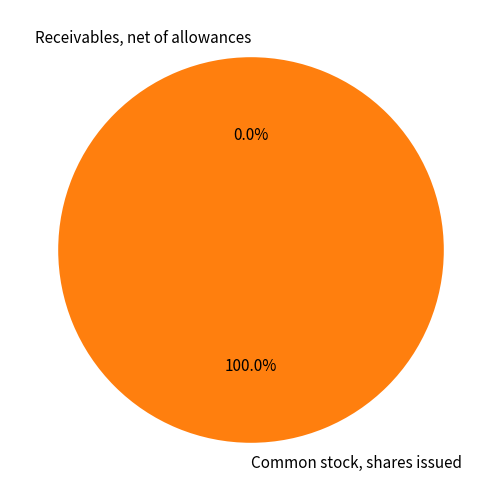

Which slice is the largest?

Common stock, shares issued